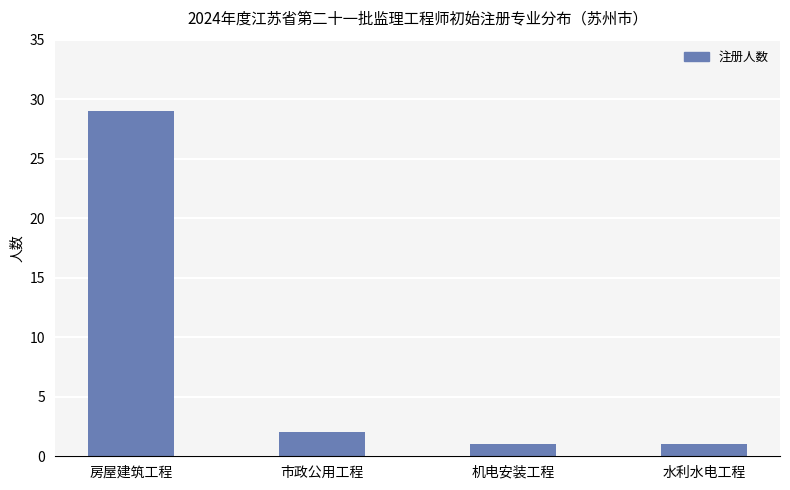

What is the sum of all values?

33